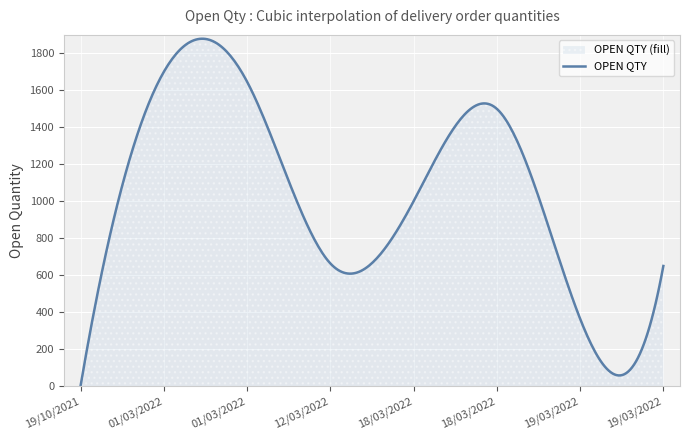

Count the number of data series in this chart.

1